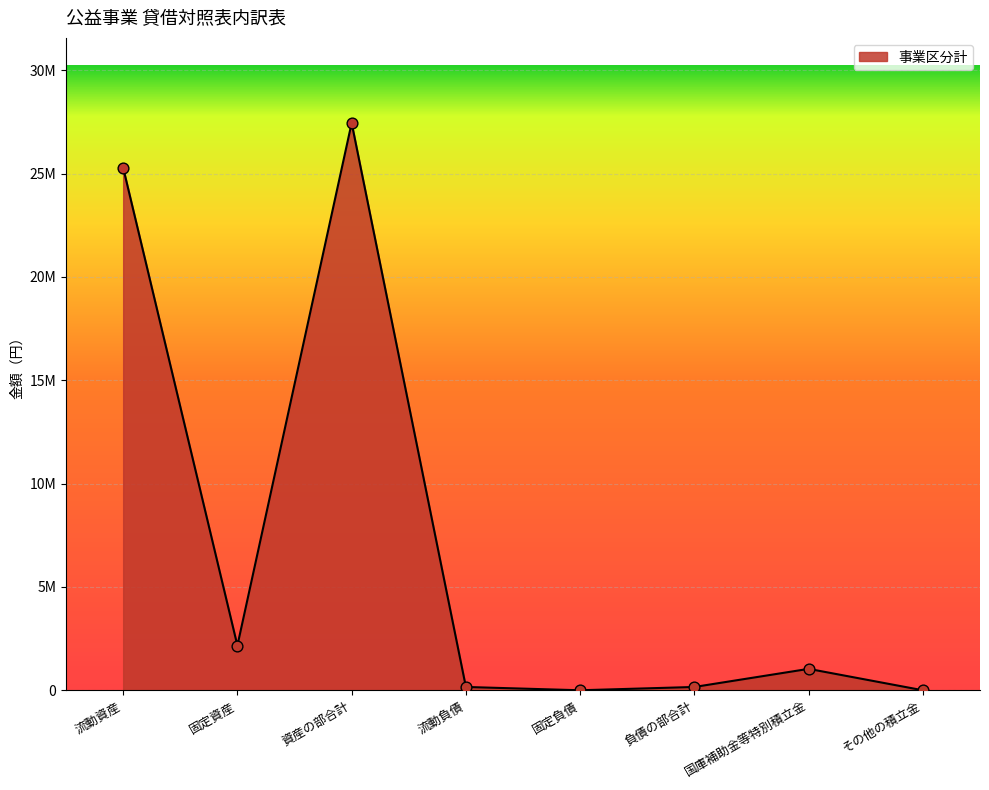

What is the change in value from 流動資産 to 国庫補助金等特別積立金?

-24251595